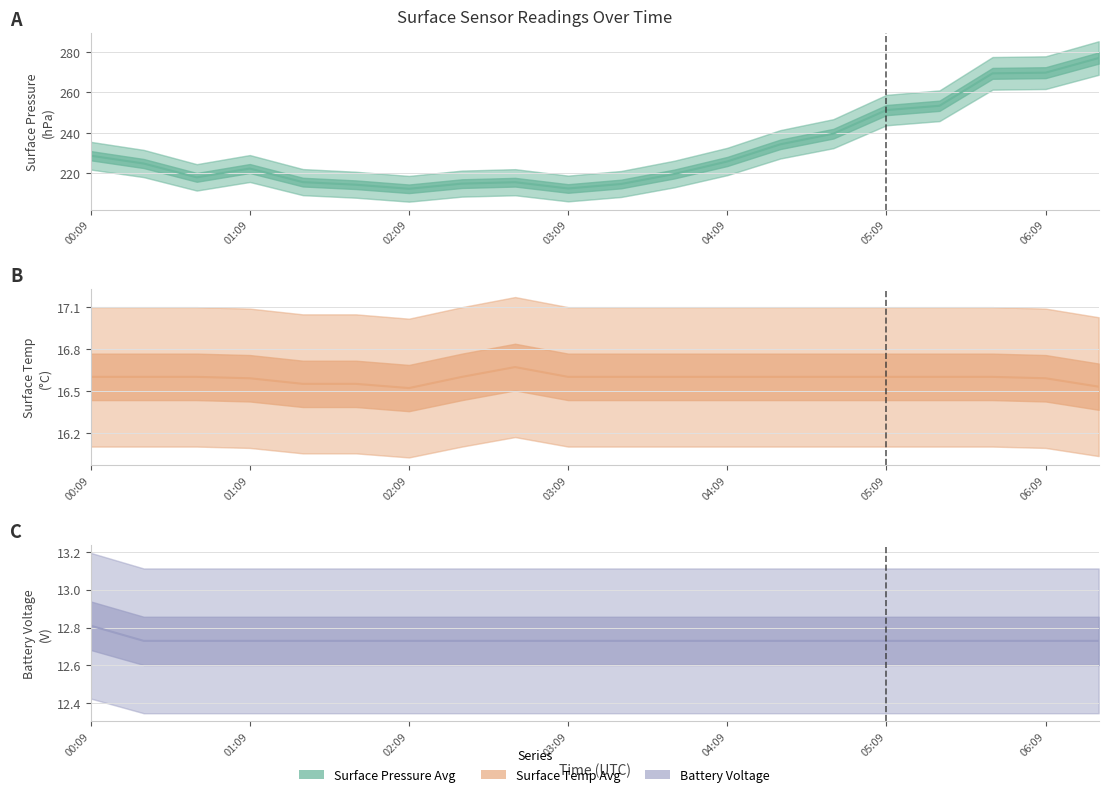

True or false: surface_pressure_avg and battery_voltage intersect in this chart.

False